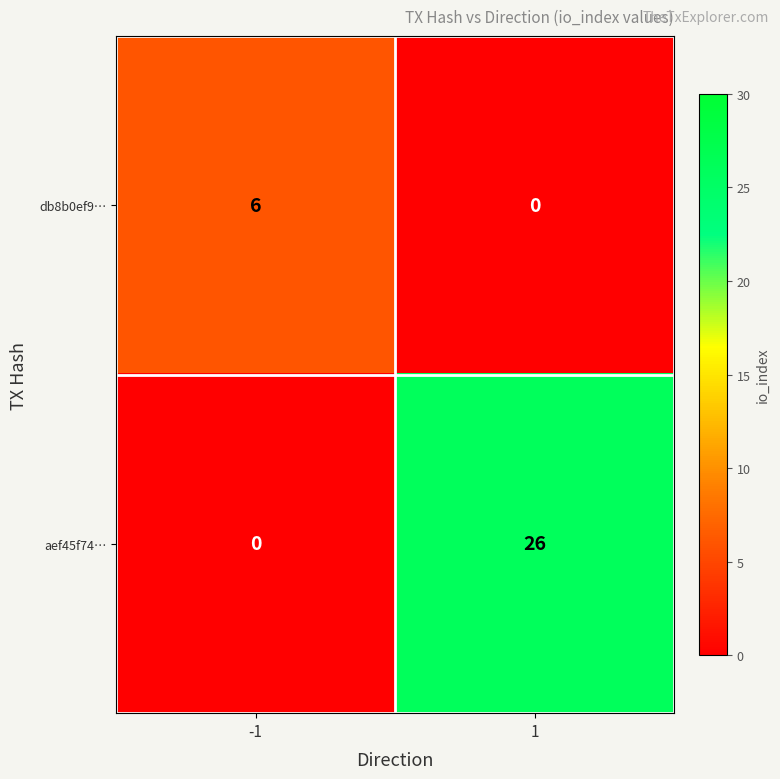

How many values in the aef45f74… series are below 26?

1